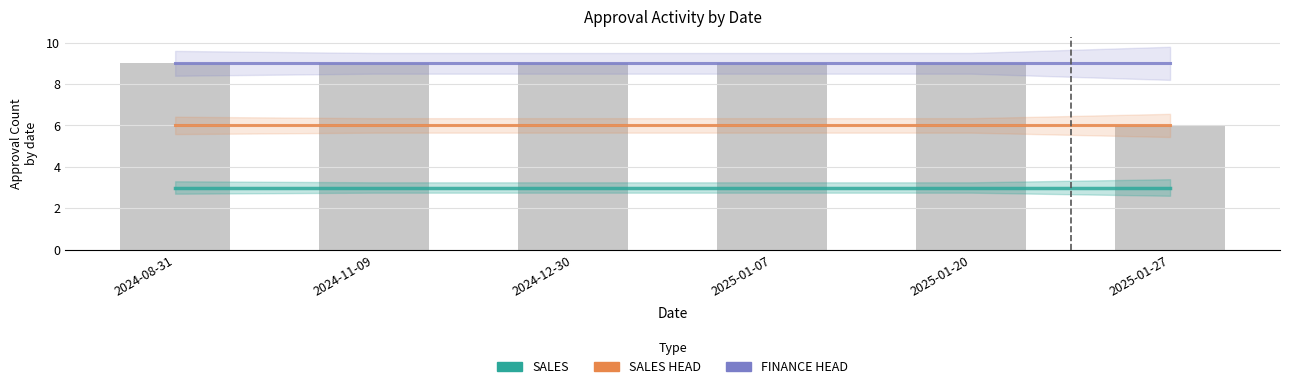

Rank the categories by SALES HEAD value from highest to lowest.

2024-08-31, 2024-11-09, 2024-12-30, 2025-01-07, 2025-01-20, 2025-01-27